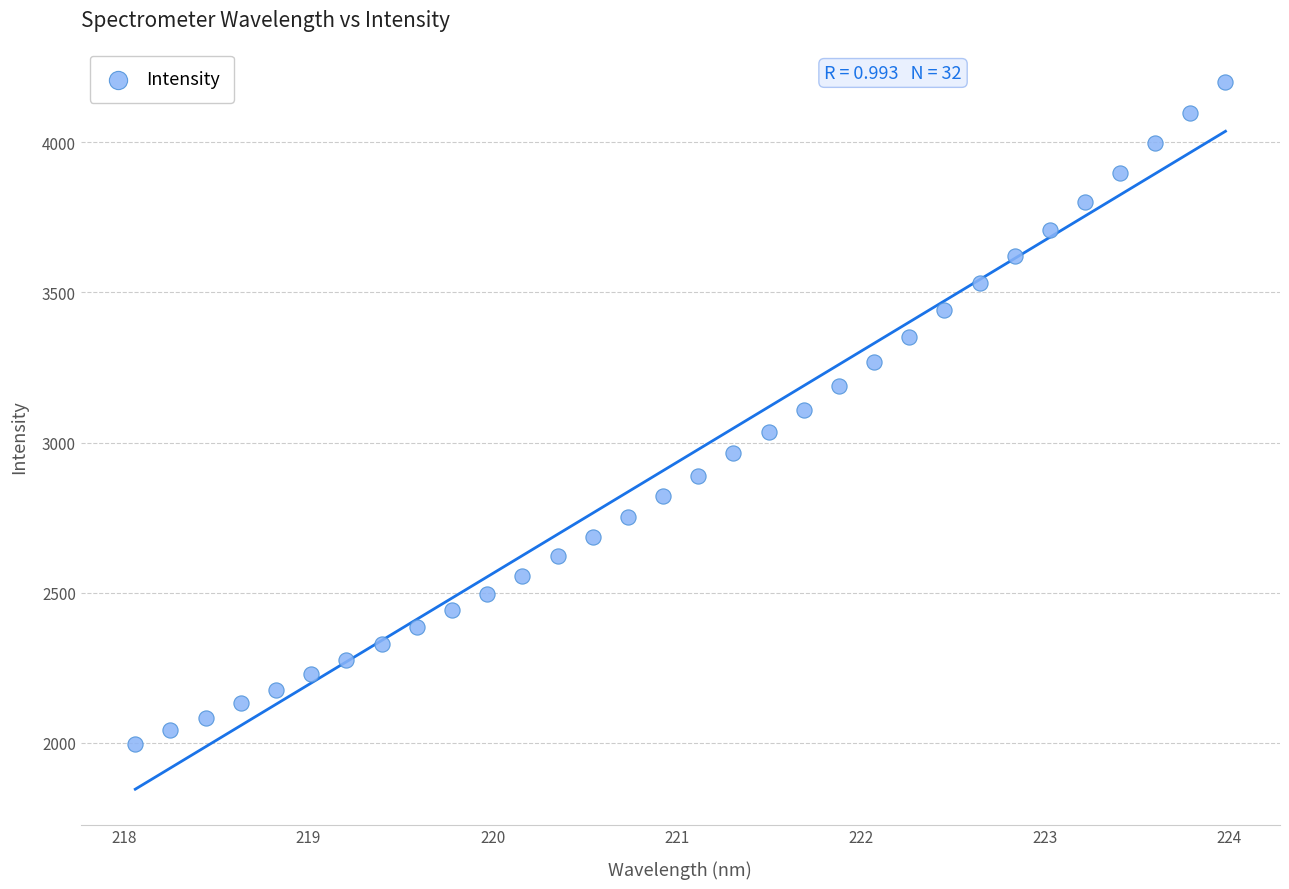

What is the range of X values (max minus min)?

5.9